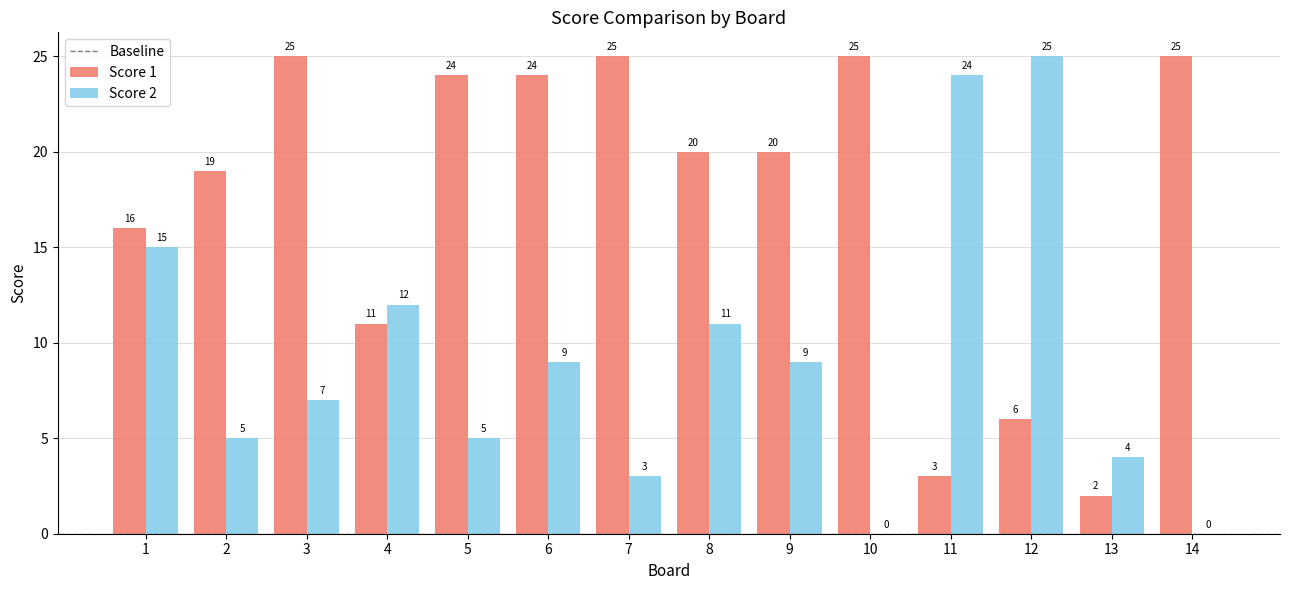

Reading left to right, list all the values displayed in this chart.

Score 1: 1=16	2=19	3=25	4=11	5=24	6=24	7=25	8=20	9=20	10=25	11=3	12=6	13=2	14=25
Score 2: 1=15	2=5	3=7	4=12	5=5	6=9	7=3	8=11	9=9	10=0	11=24	12=25	13=4	14=0